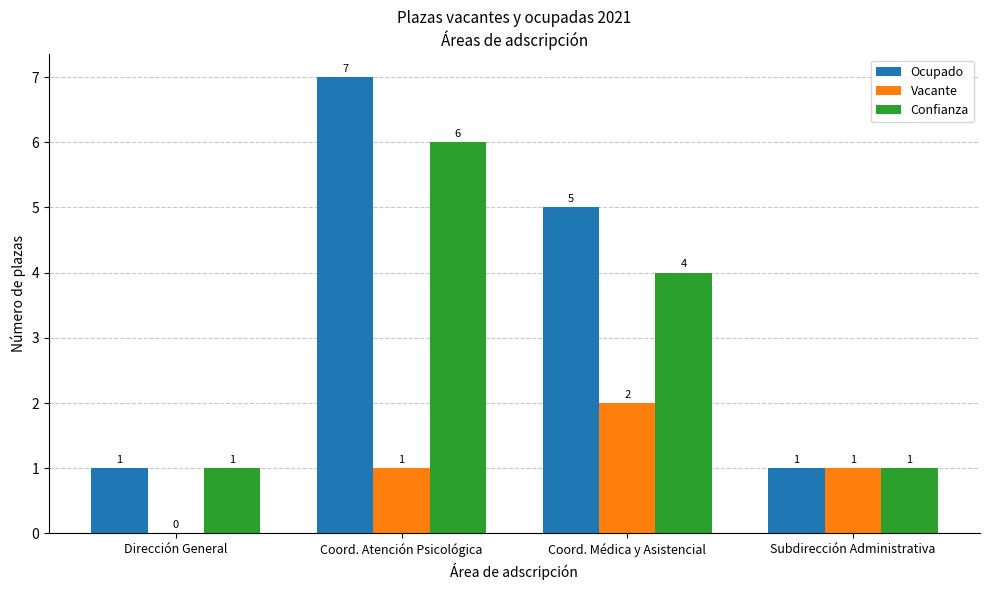

Is it true that Confianza equals 0 at Dirección General?

False